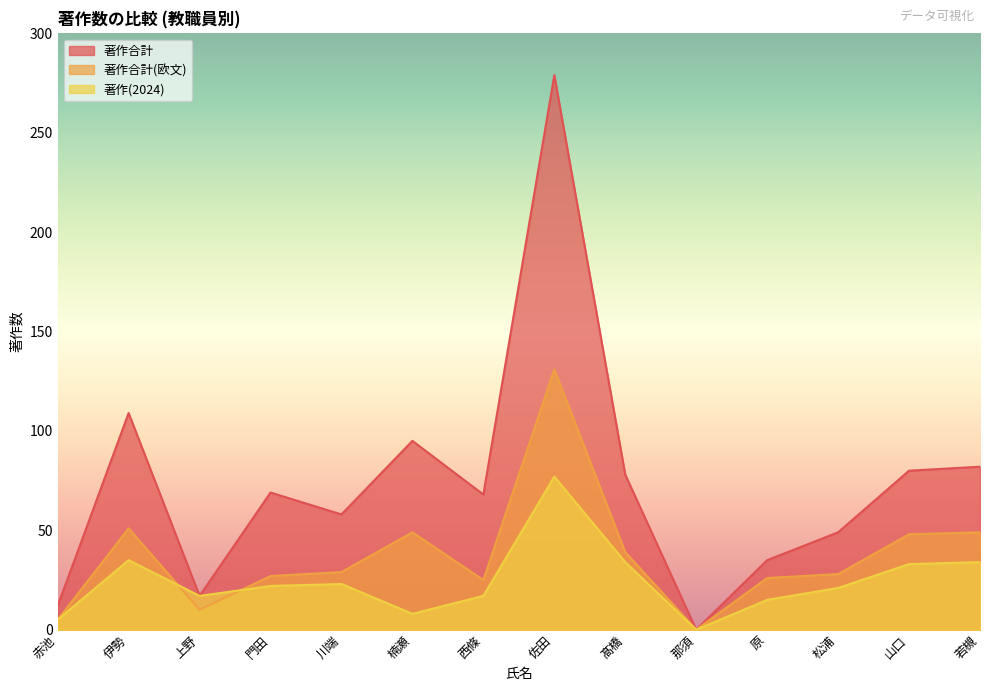

What is the sum of the 著作合計(欧文) values at 川端 and 西條?

54